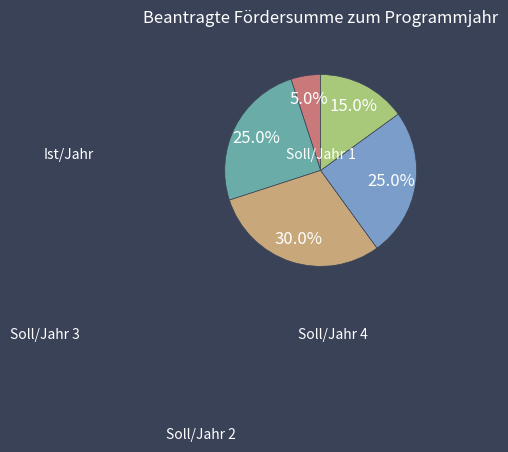

What is the largest slice in the pie chart?

Soll/Jahr 2